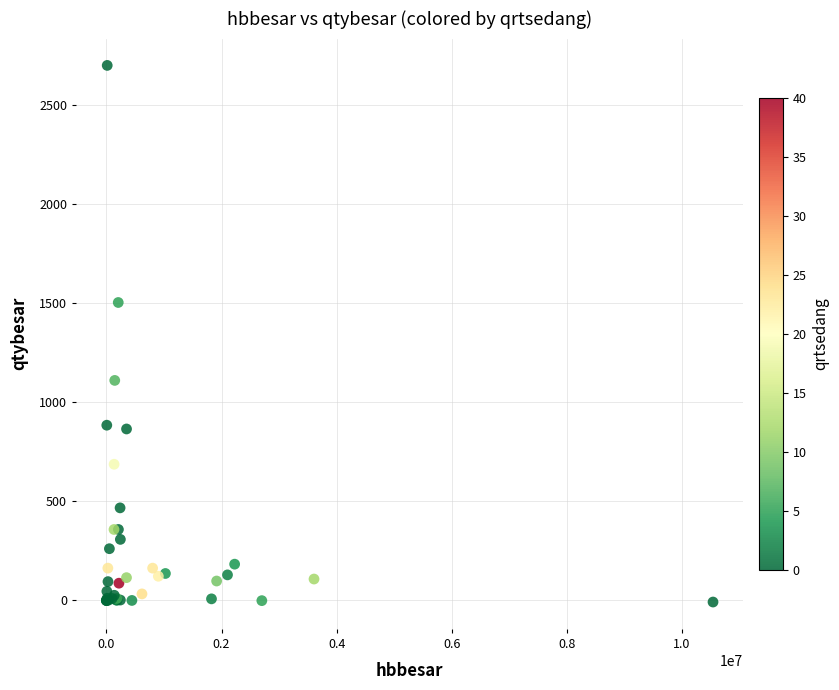

What Y value in the scatter plot is closest to 1345?

1503